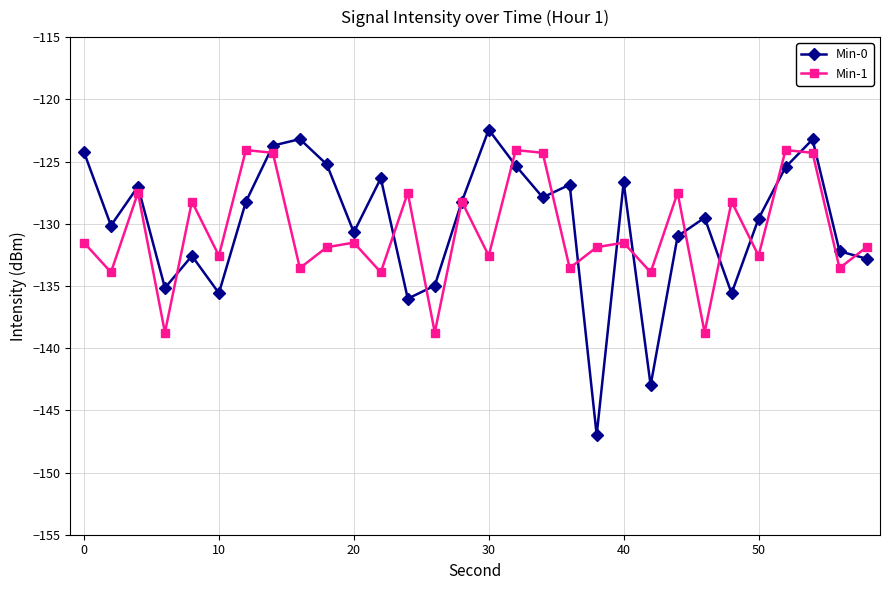

Which series has the largest range (max minus min)?

Min-0